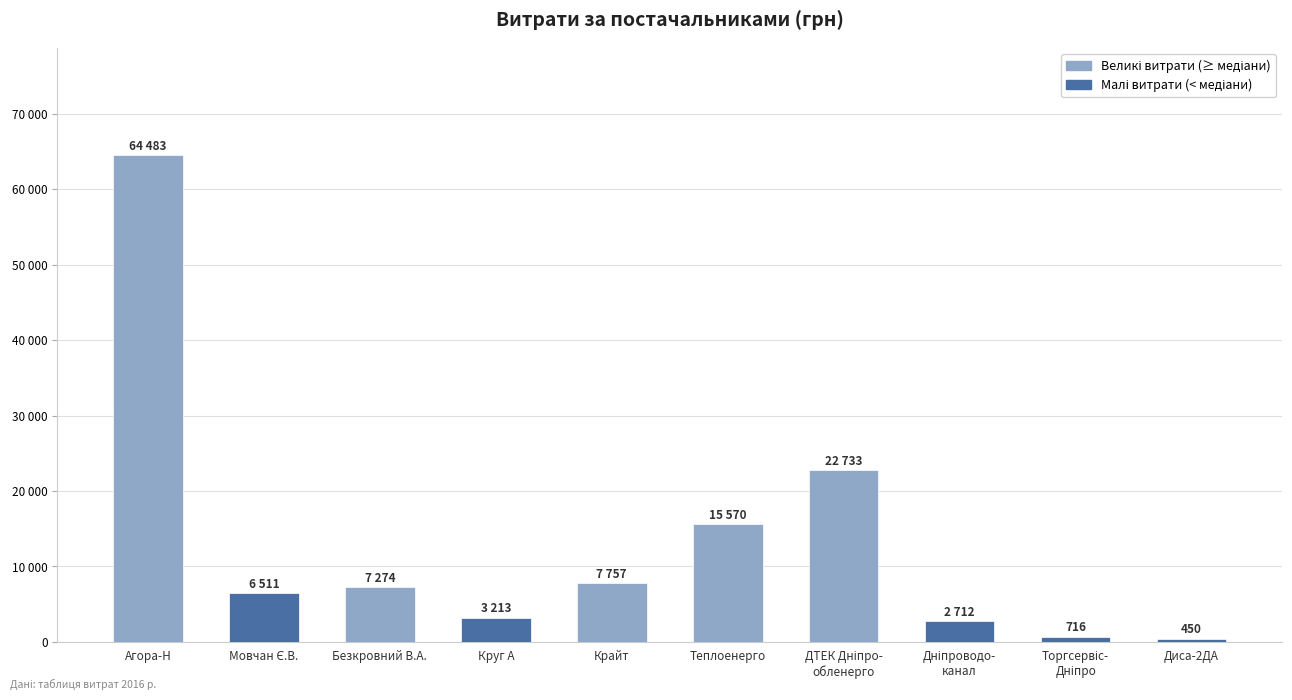

True or false: Малі витрати (< медіани) has a value of -3702.5 at Безкровний В.А..

False